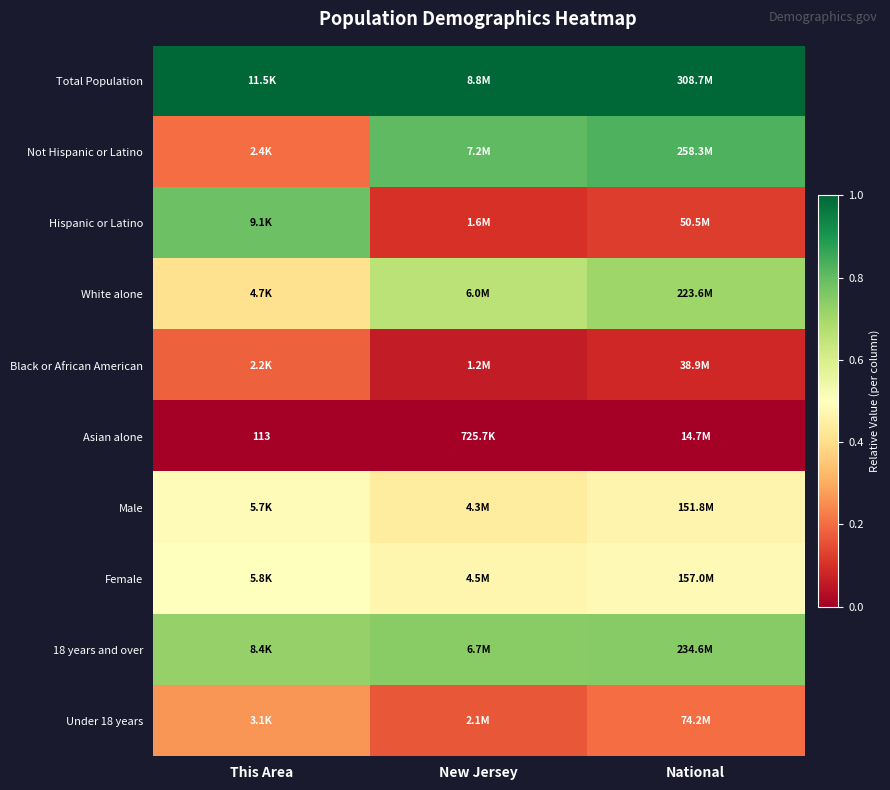

How many distinct data groups are displayed?

10